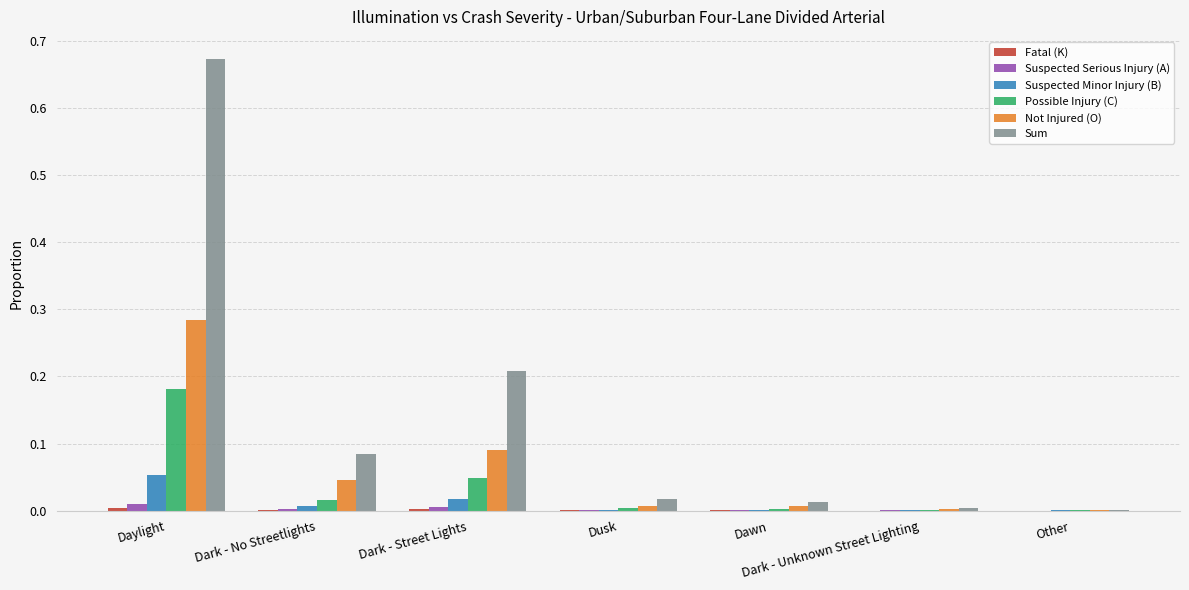

Are the bars horizontal?

No